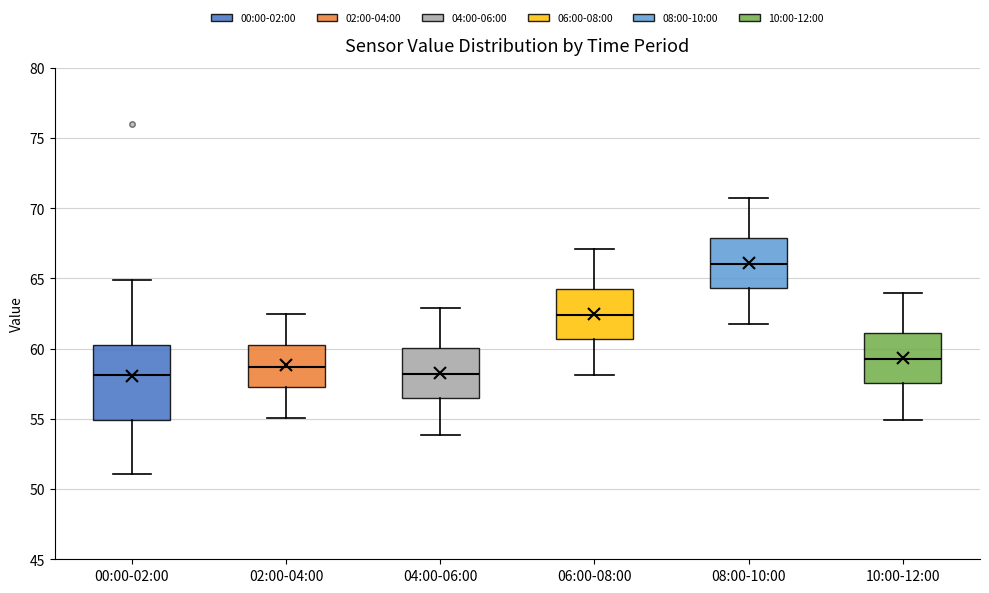

Reading left to right, read every box against the y-axis: the position of its median line, the range the box covers, and the ends of its whiskers. The values are not printed on the chart, so give them approximately, as read against the axis.

00:00-02:00: median 58.0, box 55.0 to 60.5, whiskers 51.0 to 65.0
02:00-04:00: median 58.5, box 57.5 to 60.5, whiskers 55.0 to 62.5
04:00-06:00: median 58.0, box 56.5 to 60.0, whiskers 54.0 to 63.0
06:00-08:00: median 62.5, box 60.5 to 64.0, whiskers 58.0 to 67.0
08:00-10:00: median 66.0, box 64.5 to 68.0, whiskers 61.5 to 70.5
10:00-12:00: median 59.5, box 57.5 to 61.0, whiskers 55.0 to 64.0